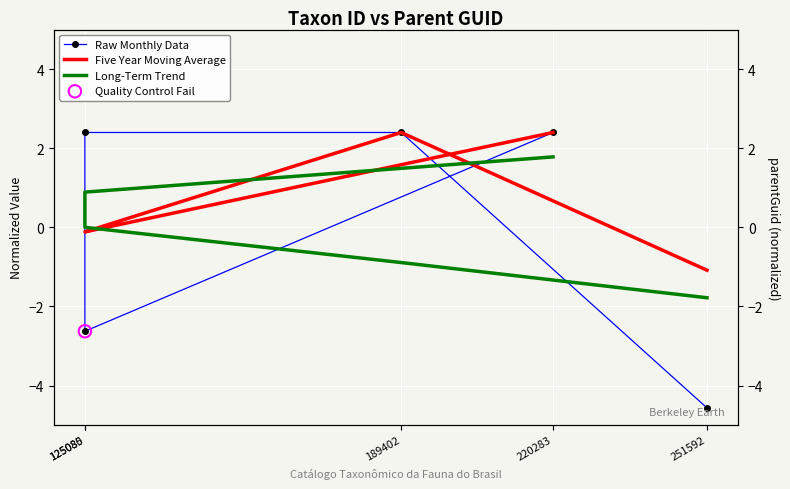

At how many categories does at least one series exceed -3?

5